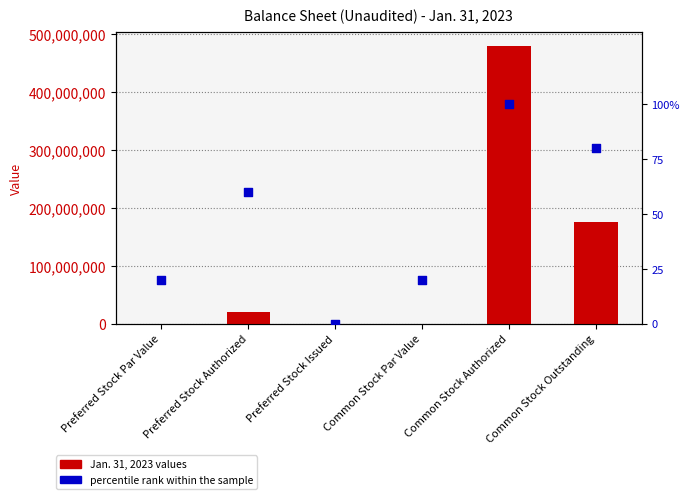

Is the value of Jan. 31, 2023 $ / shares shares at Common Stock Authorized greater than the value of percentile rank within the sample at Common Stock Outstanding?

Yes